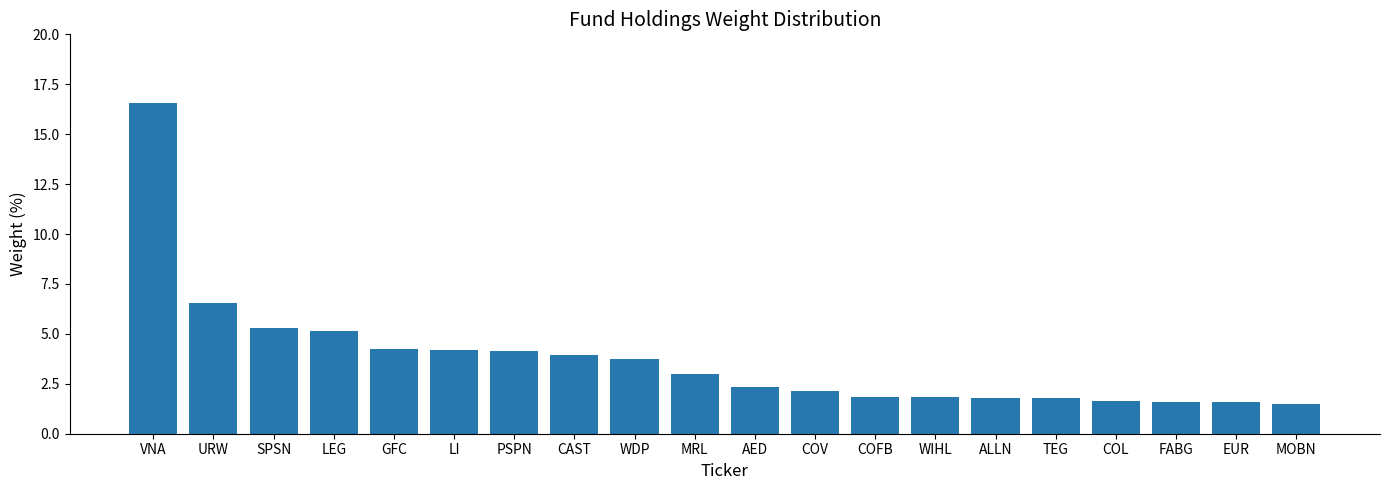

Where is the data nearest to the value 9?

URW